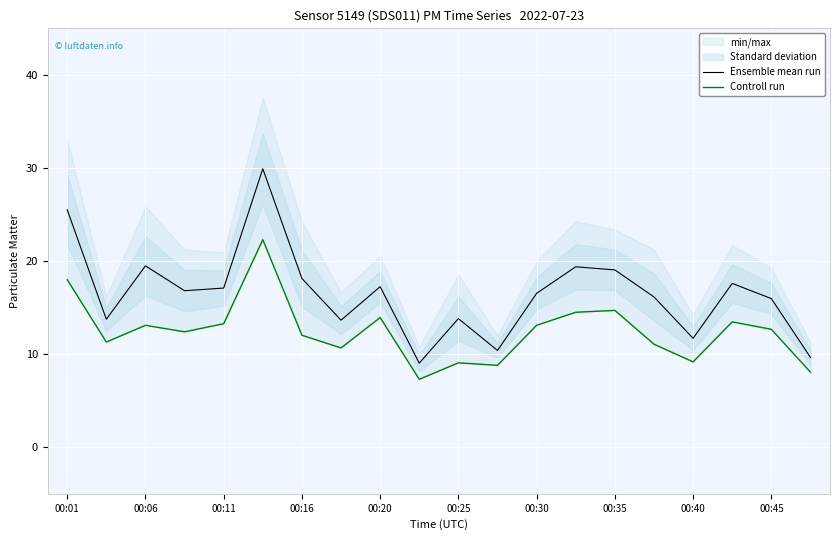

What is the average value of the Controll run series?

12.4